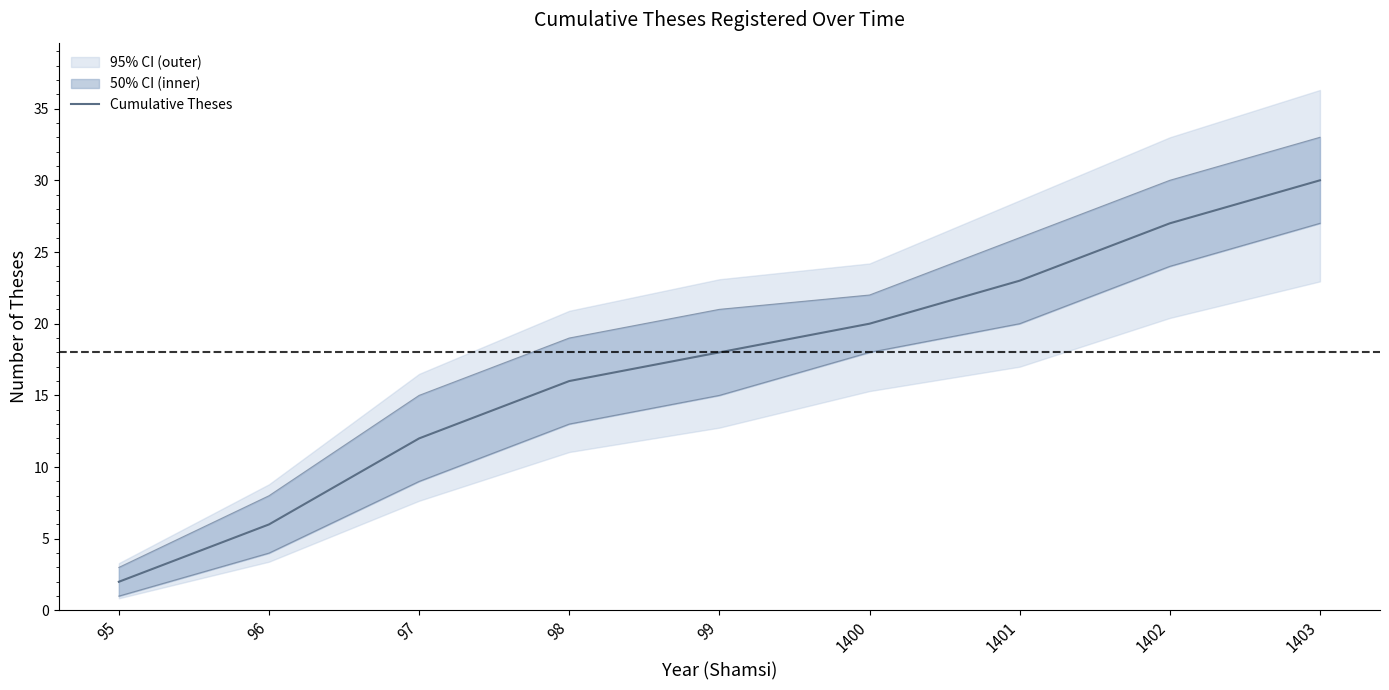

Reading left to right, extract all data points from this chart.

2	6	12	16	18	20	23	27	30